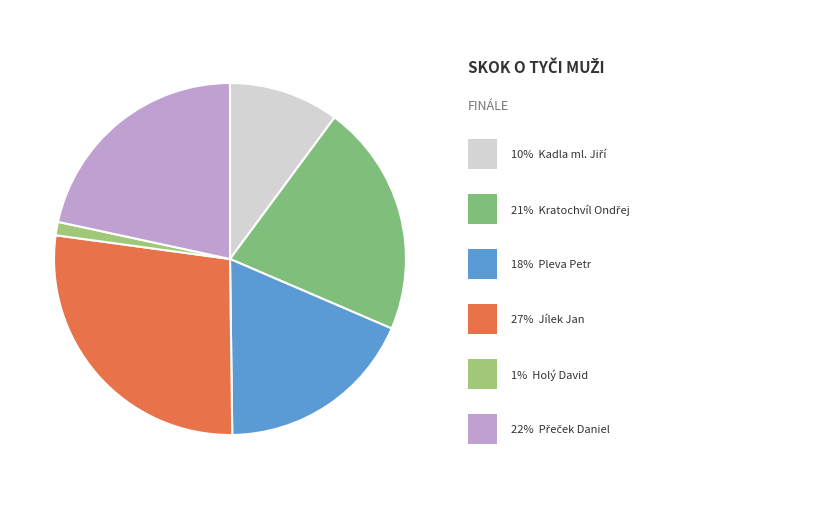

Is there a majority slice in this chart?

No